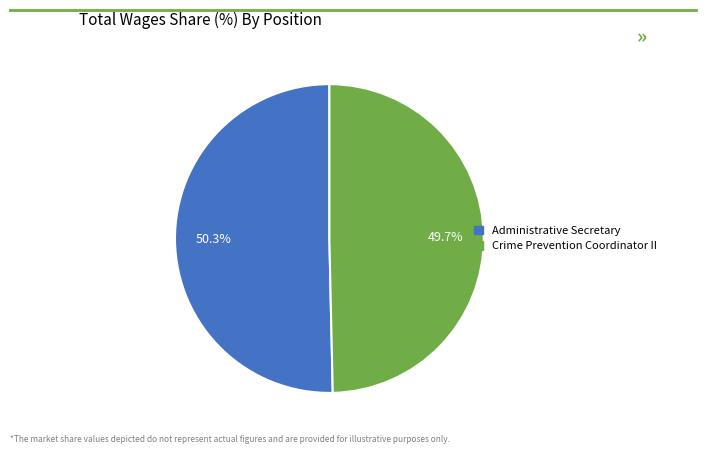

Which slice represents more than half of the pie?

Administrative Secretary